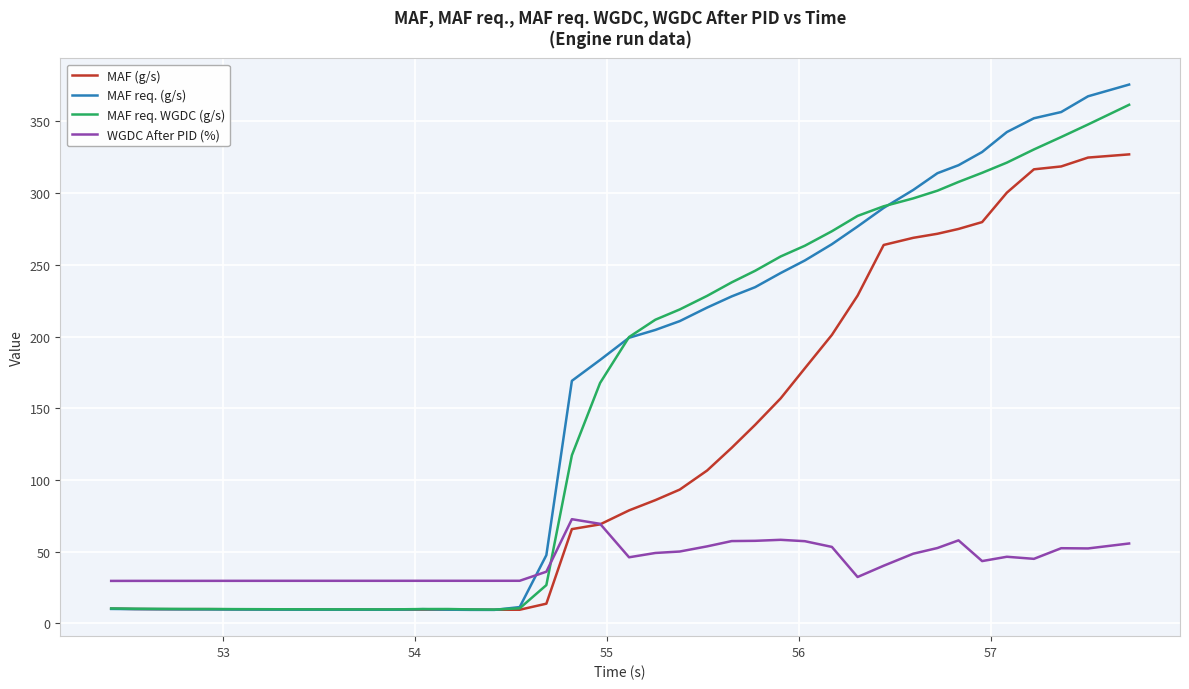

Which series has the largest range (max minus min)?

MAF req. (g/s)